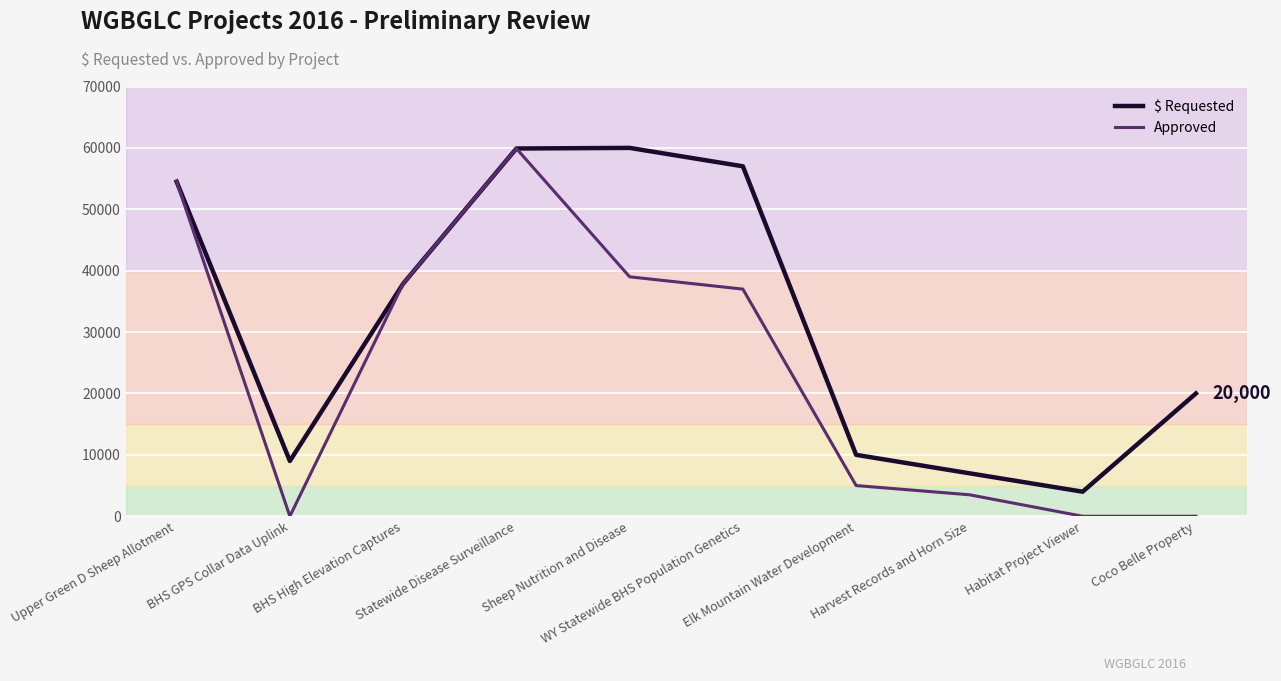

What position from the right is BHS GPS Collar Data Uplink?

9